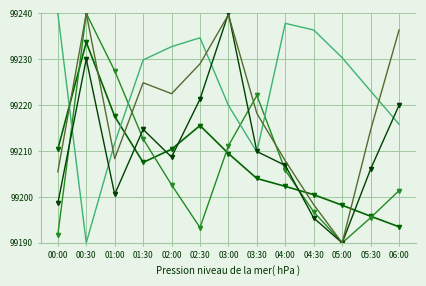

Between 00:30 and 05:00, which is larger?

00:30